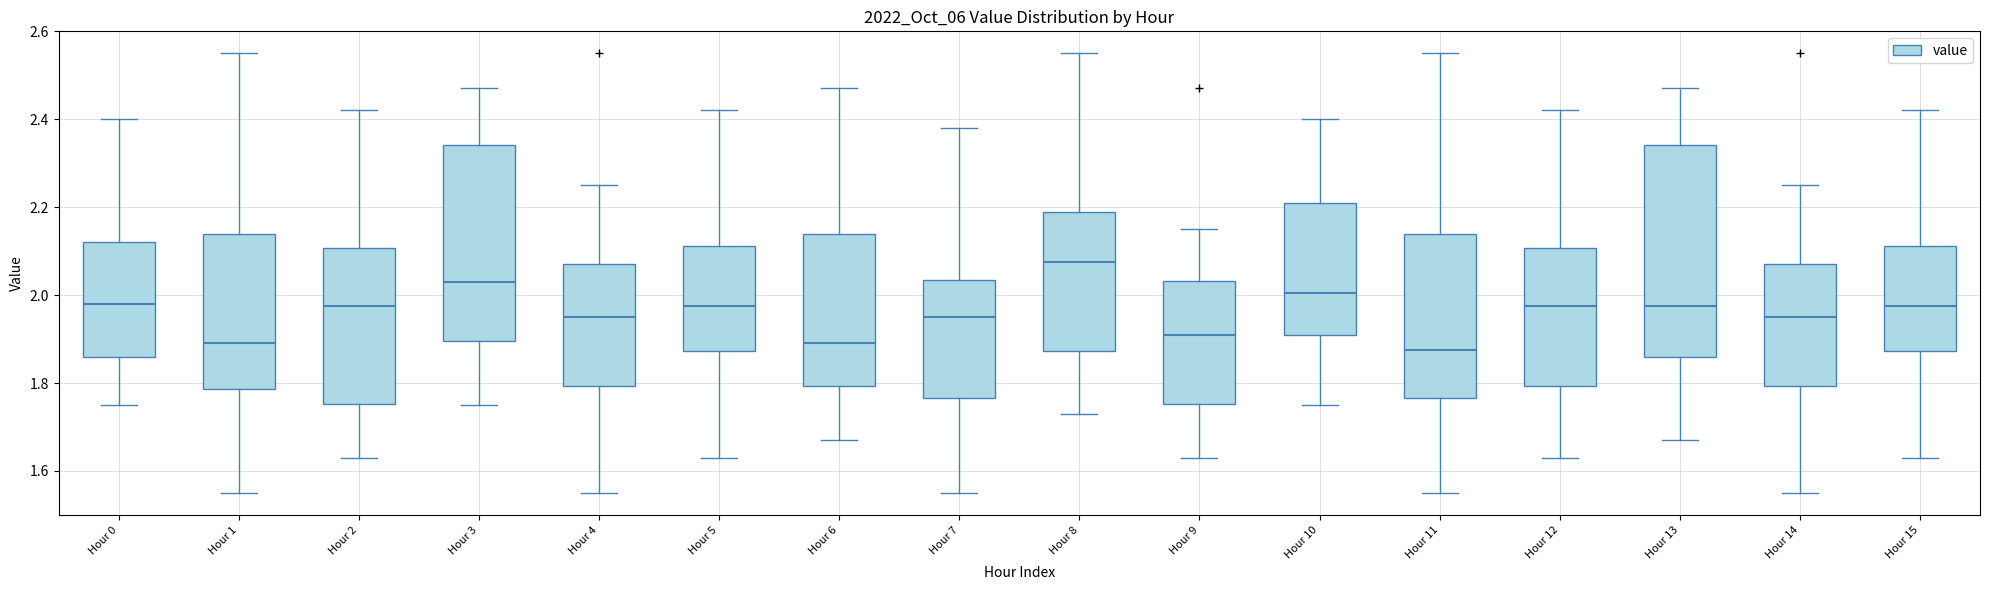

Which box is the tallest, from its lower edge to its upper edge?

Hour 13